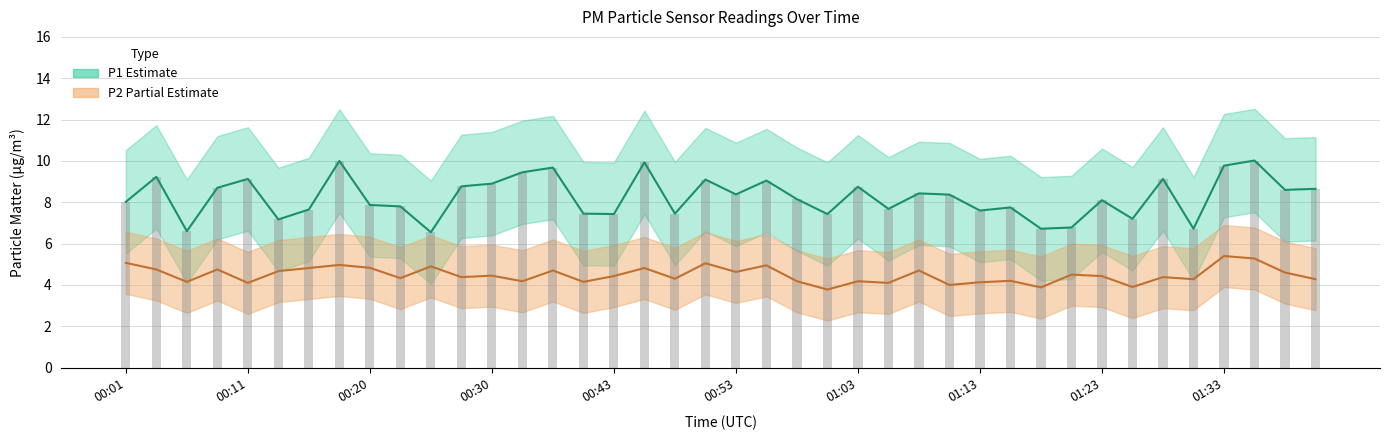

How many data points in P2 are less than 4?

3